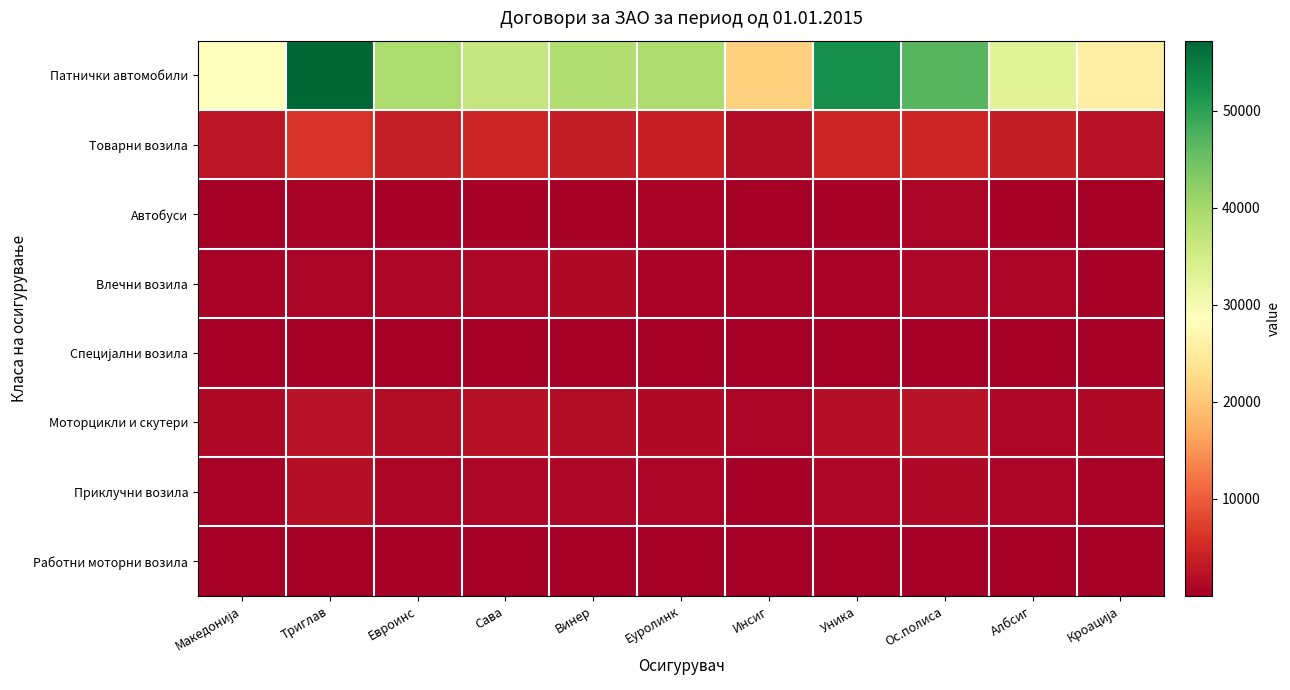

At how many categories does at least one series exceed 15960?

11